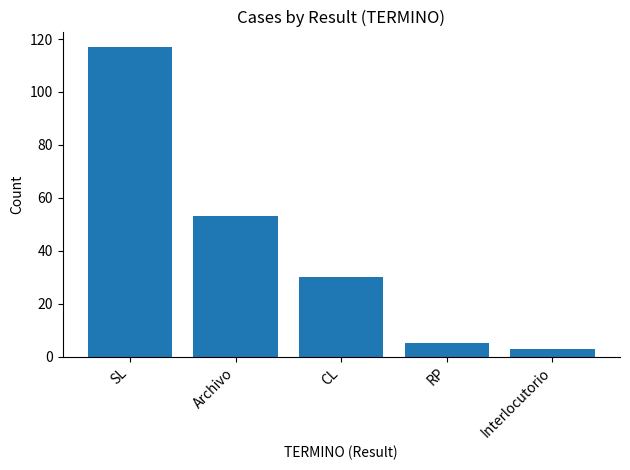

True or false: the data shows 30 at CL.

True